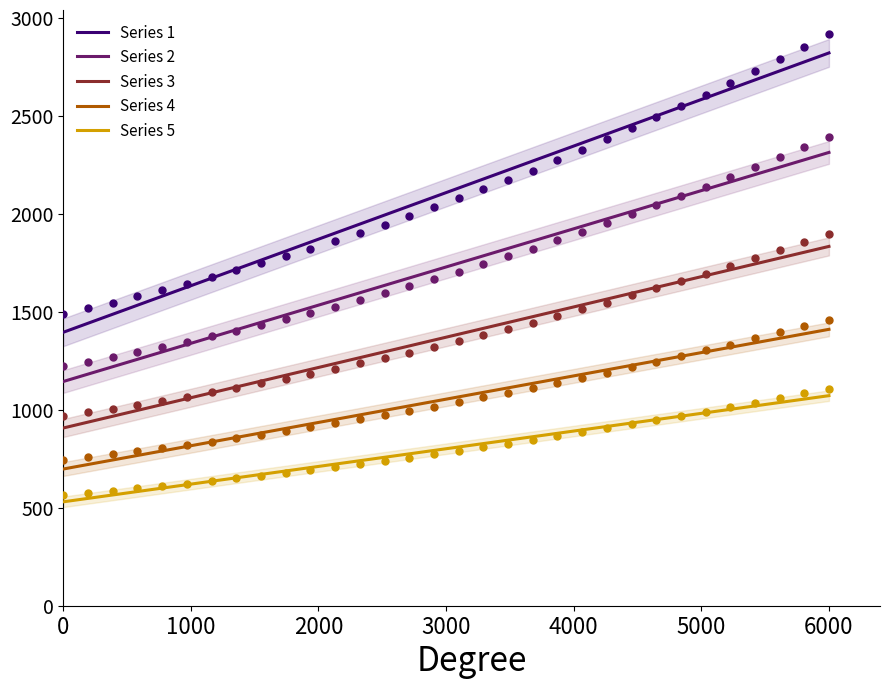

What are all the series names shown in the legend?

Series 1, Series 2, Series 3, Series 4, Series 5